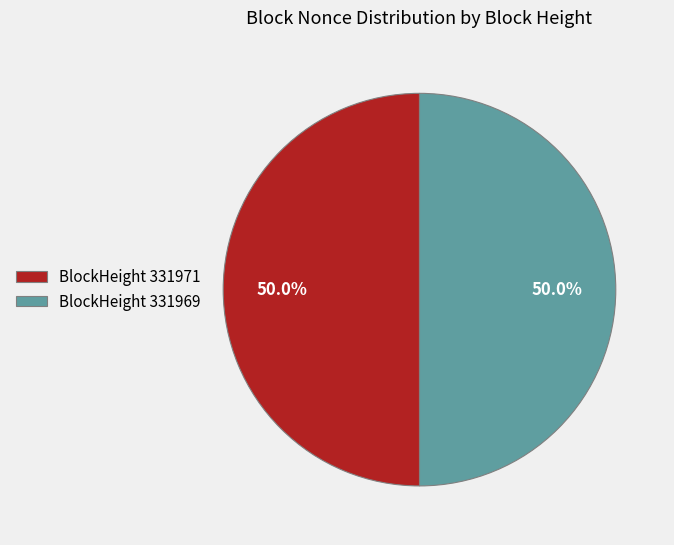

Combined, what portion of the pie is BlockHeight 331969 and BlockHeight 331971?

100.0%